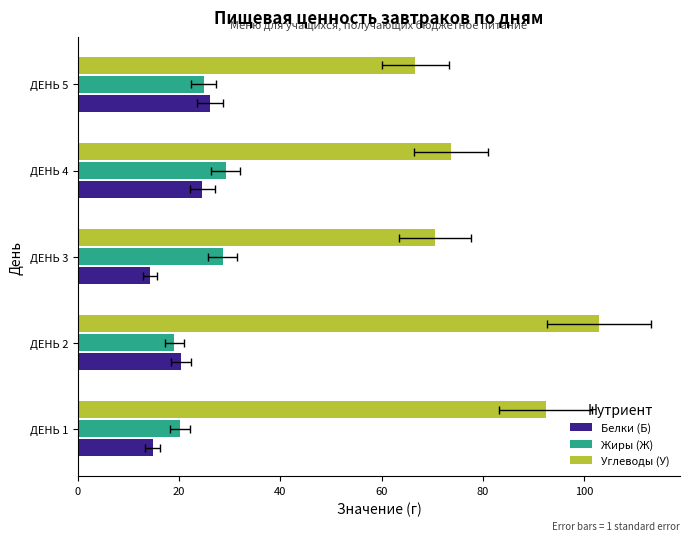

The Углеводы (У) series shows 111.0 at ДЕНЬ 4. True or false?

False